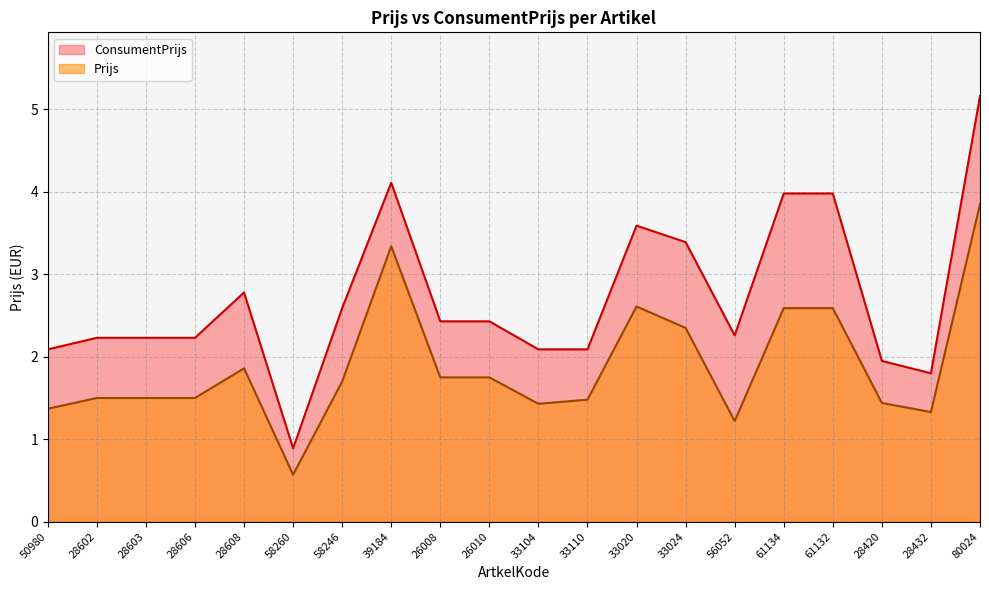

True or false: Prijs has a value of 1.5 at 28603.

True